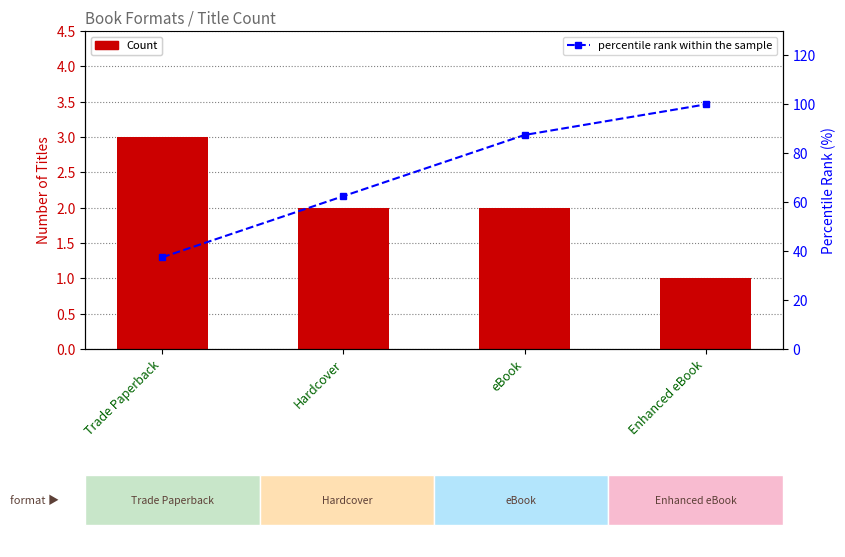

What is the label of the 2nd bar from the right?

eBook